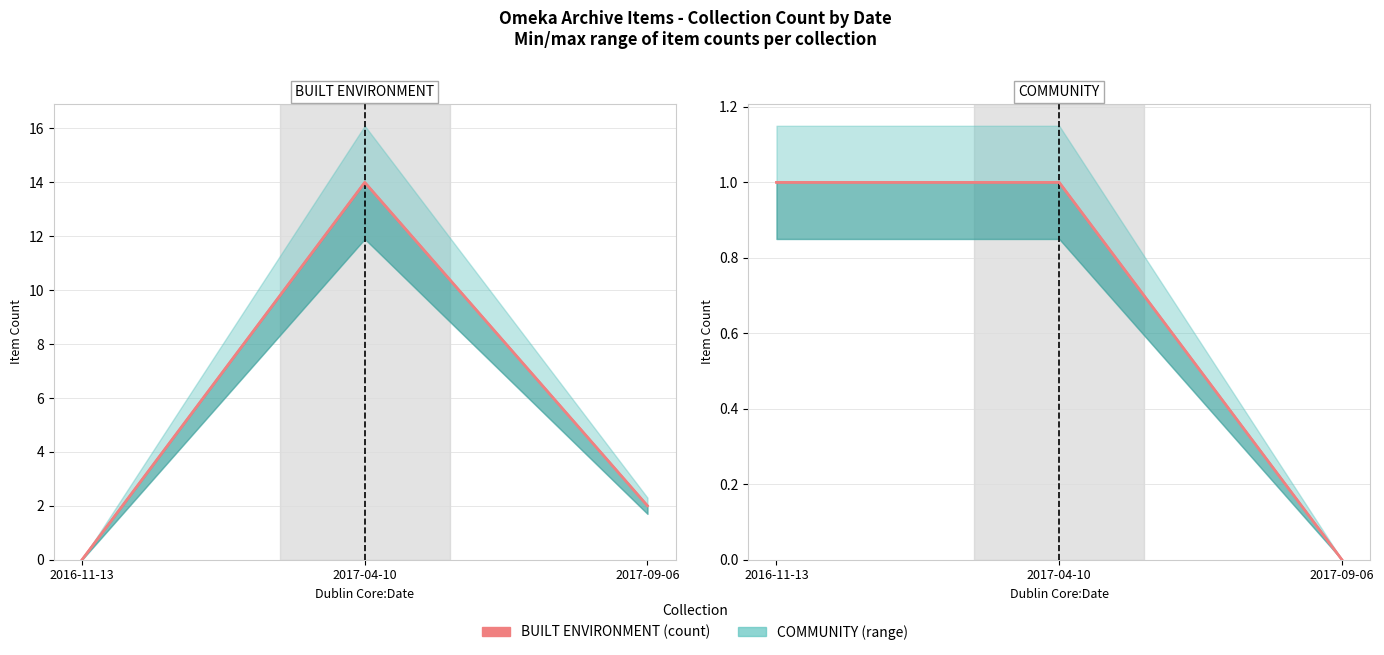

How many values are between 0 and 1?

3